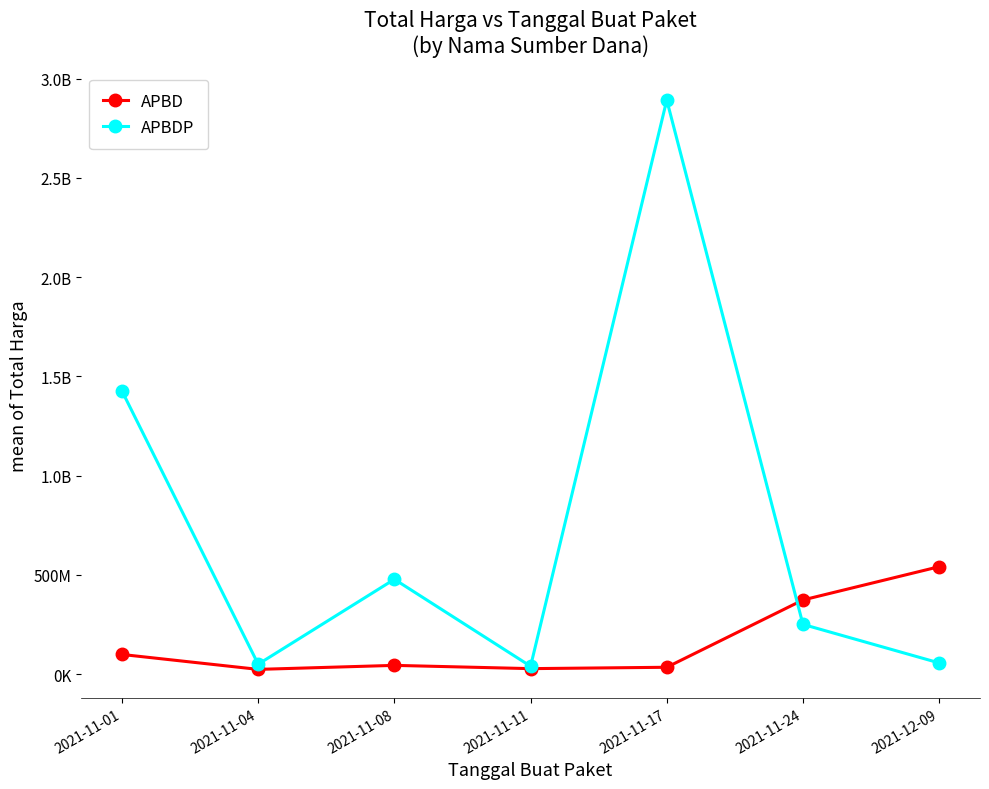

What is the value of the APBDP point at the 4th from the left?

39440000